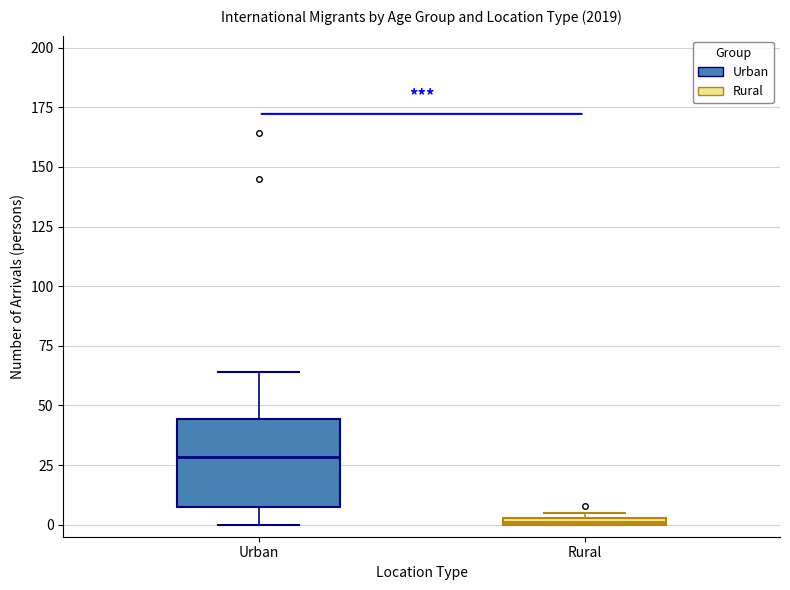

Where is the lower edge of the box for Rural on the y-axis? The values are not printed on the chart, so give them approximately, as read against the axis.

0